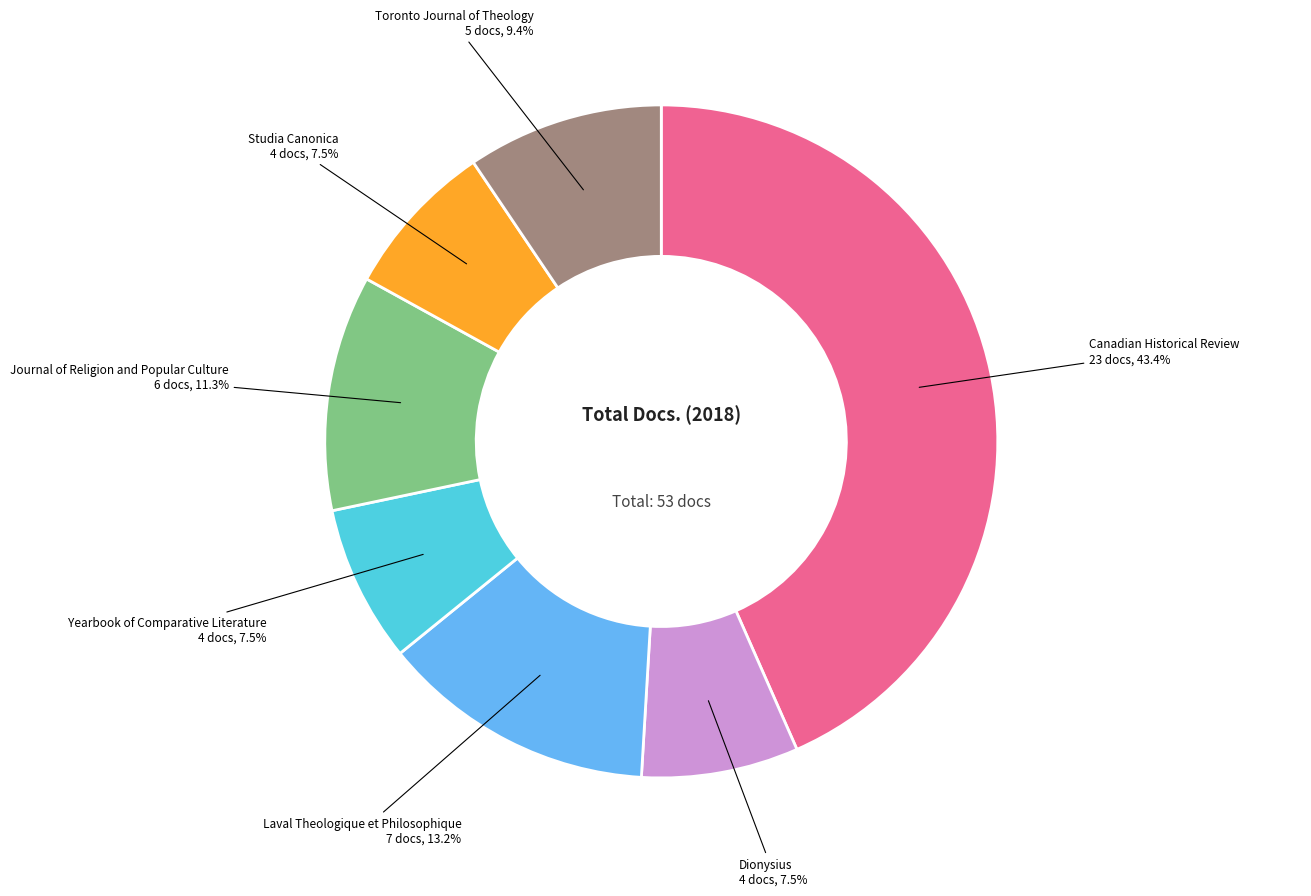

Does Laval Theologique et Philosophique represent more than half of the total?

No